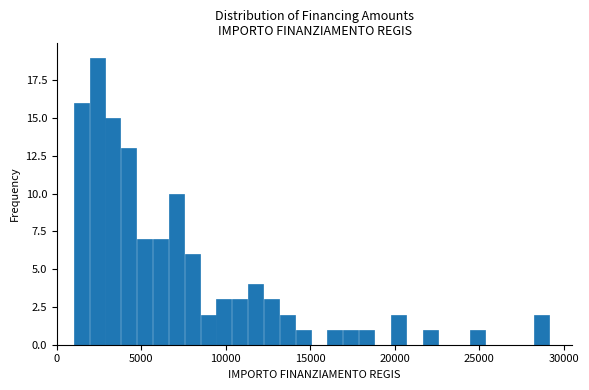

Around what value on the x-axis is the tallest bar? Give the approximate position of its centre, as read against the axis.

2500